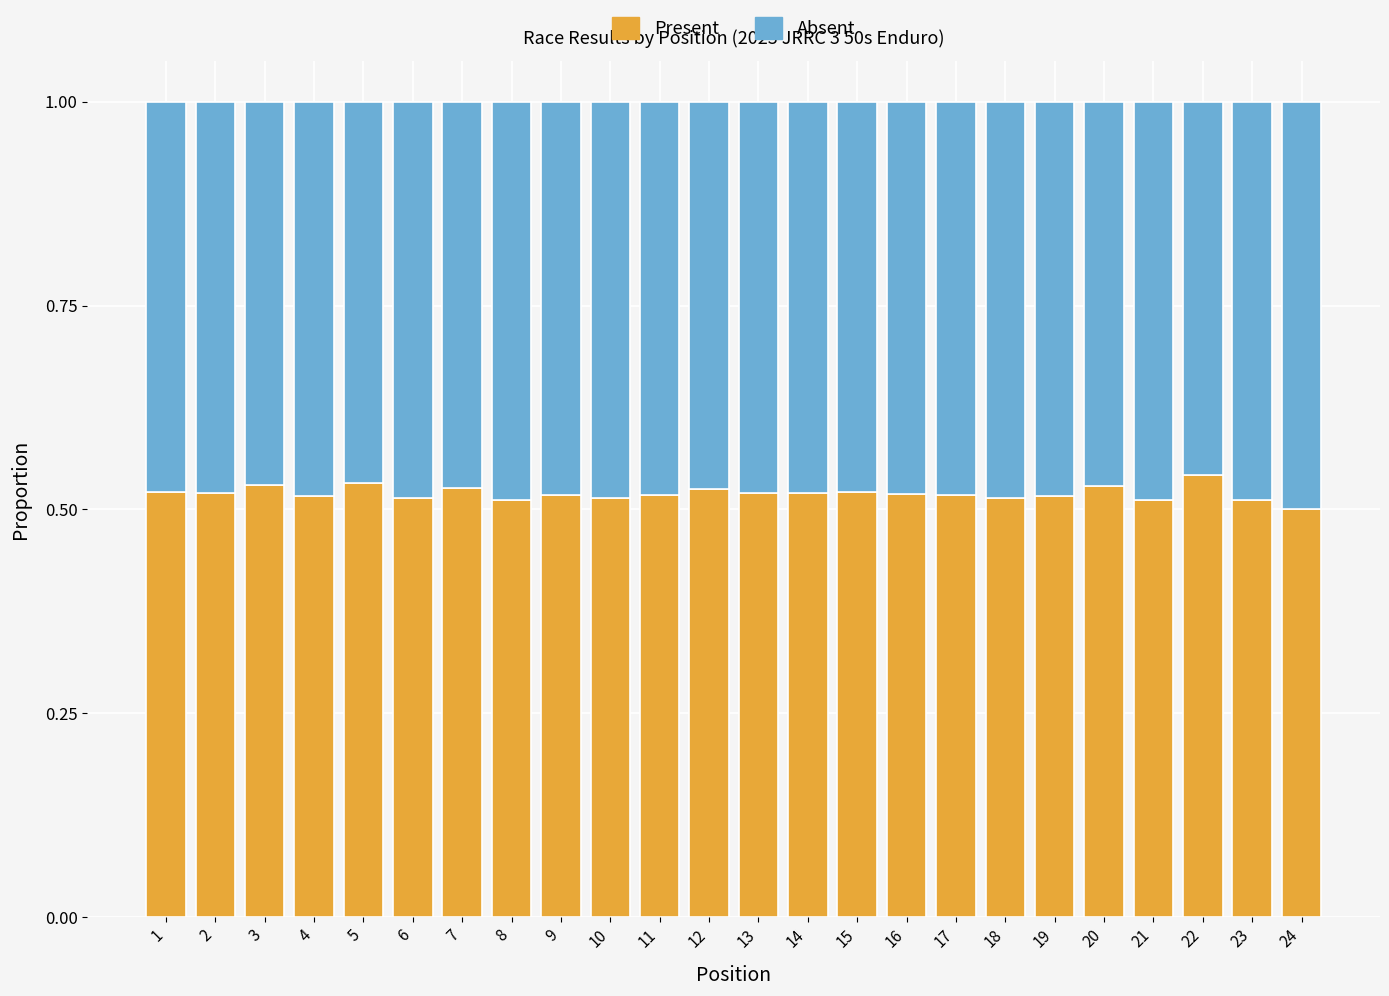

The value of Present at 18 is 0.7. True or false?

False